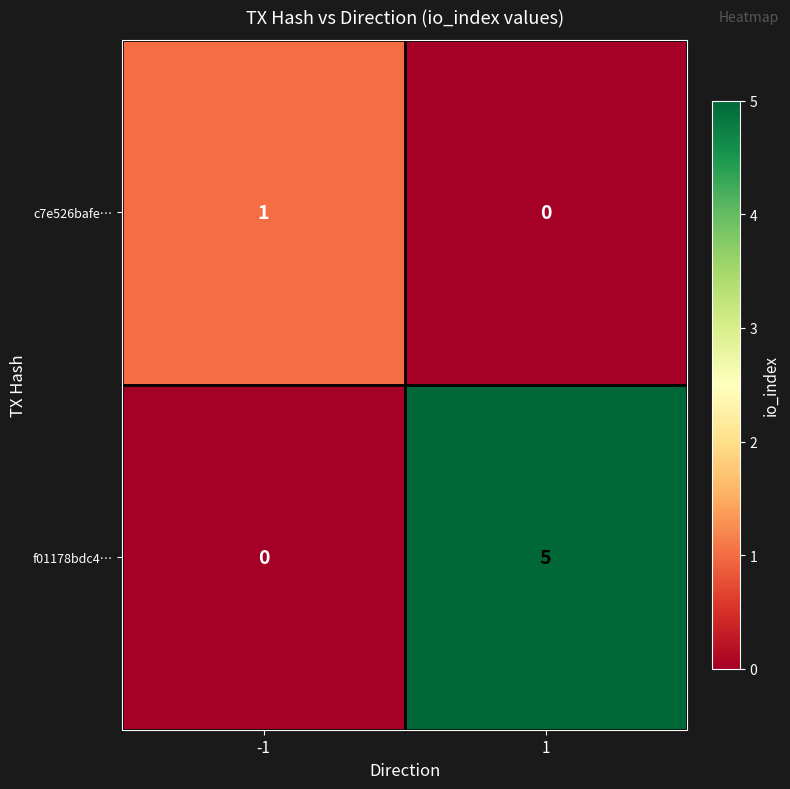

Between -1 and 1, which series saw the biggest shift?

f01178bdc4…